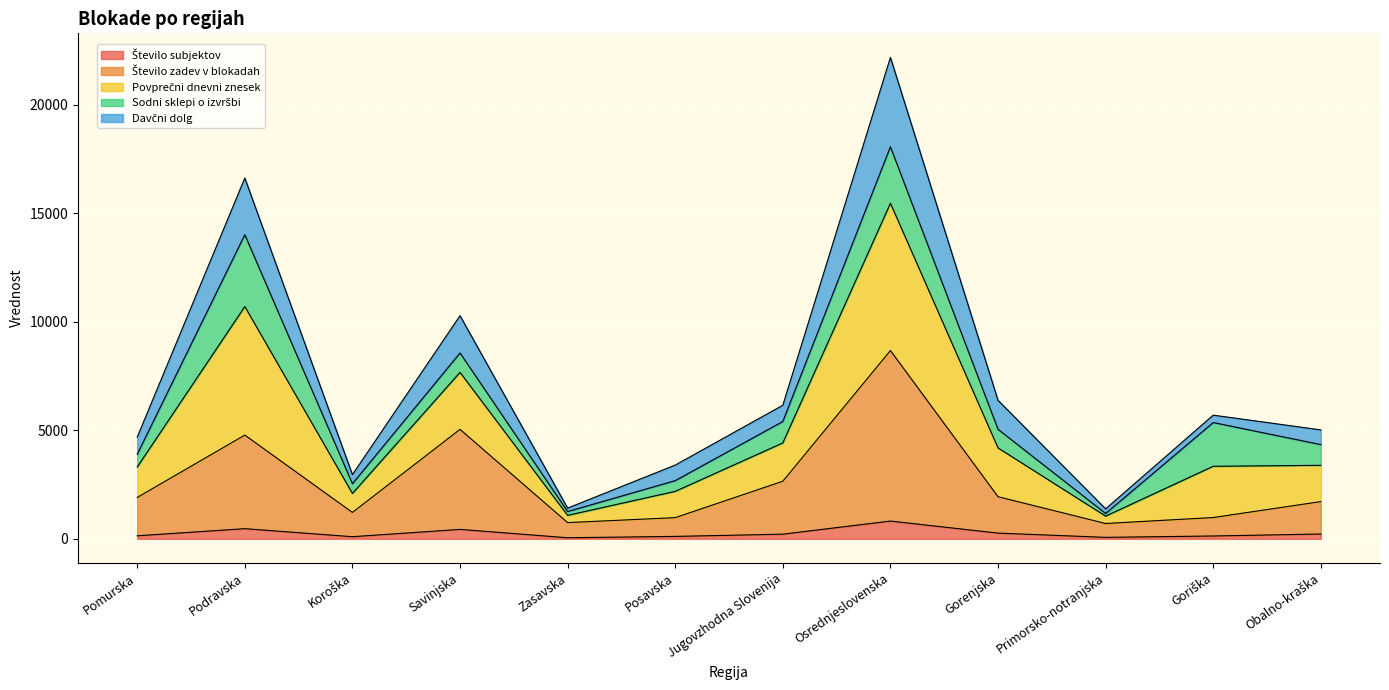

What is the total value across all series at Osrednjeslovenska?

22193.2